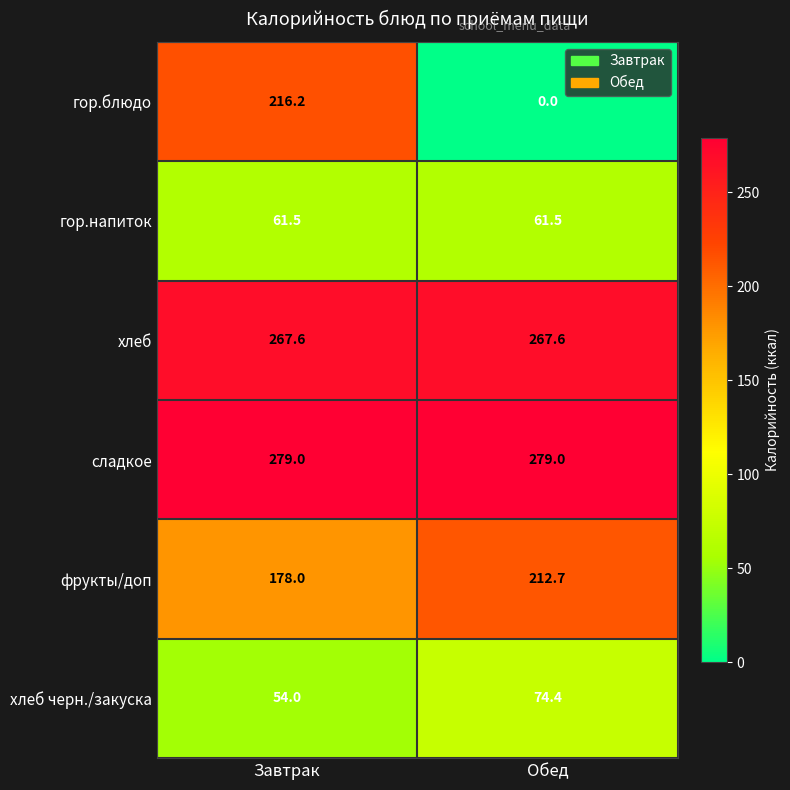

What is the total value across all series at Завтрак?

1056.3